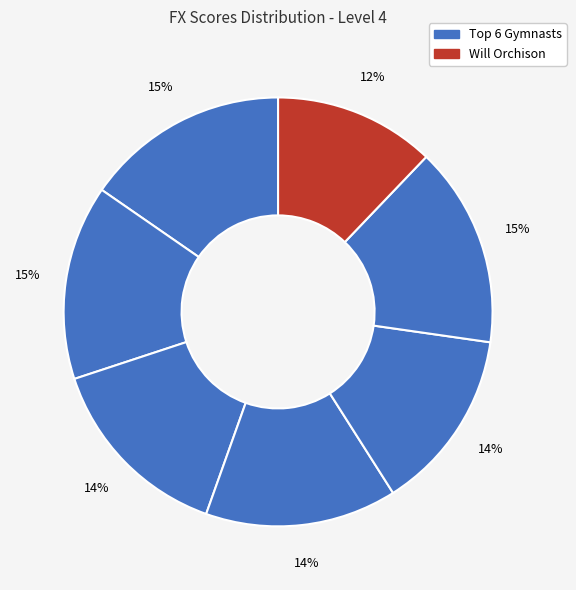

Which category has the smallest portion of the pie?

Will Orchison